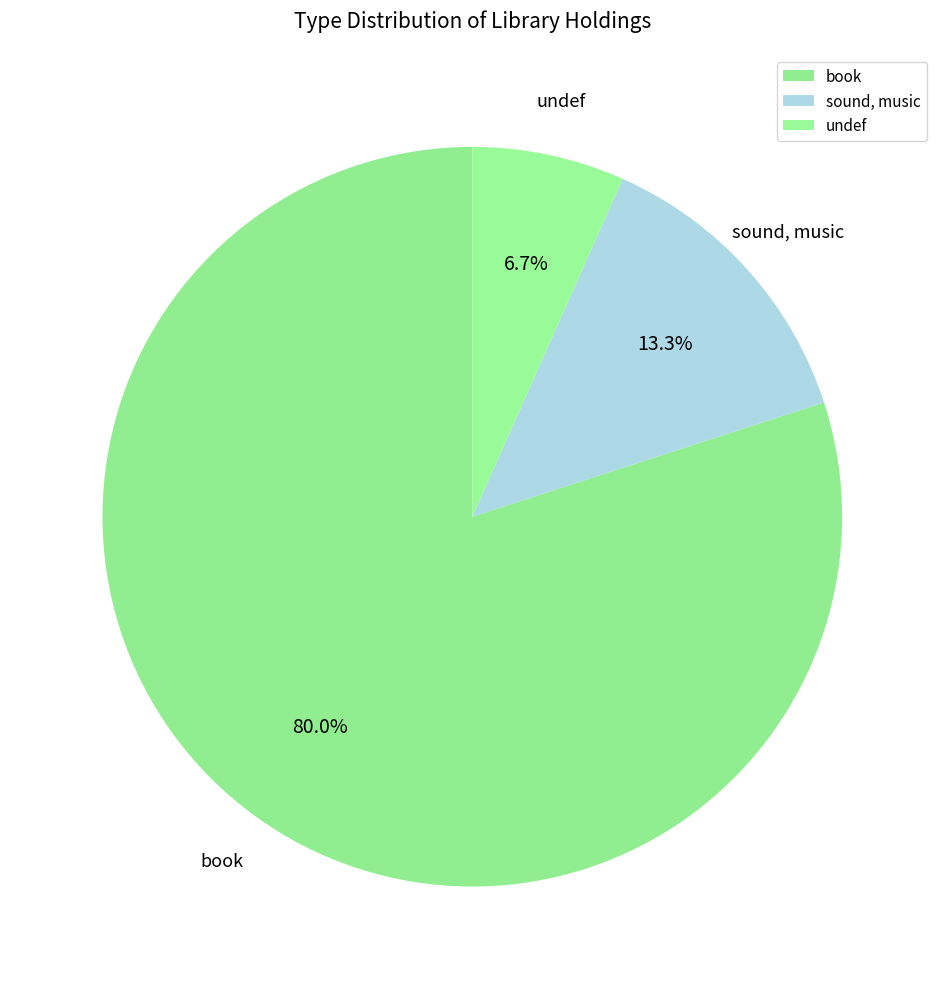

Approximately how many times larger is the value at undef compared to sound, music?

0.5